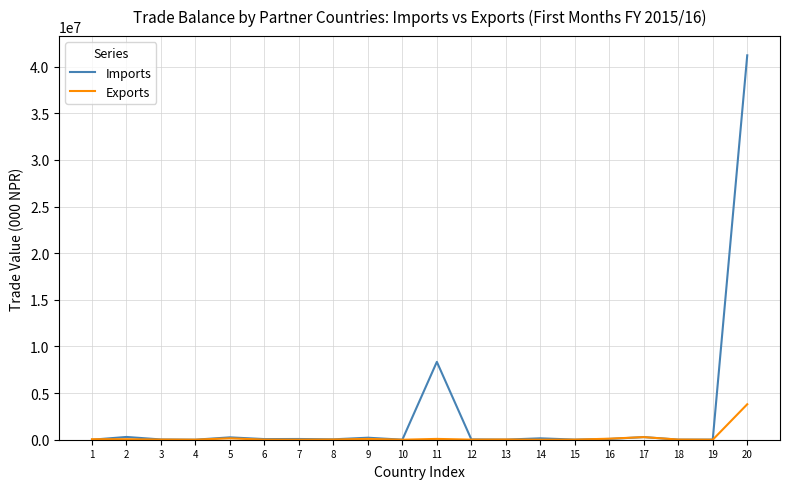

Which series has the widest spread of values?

Imports